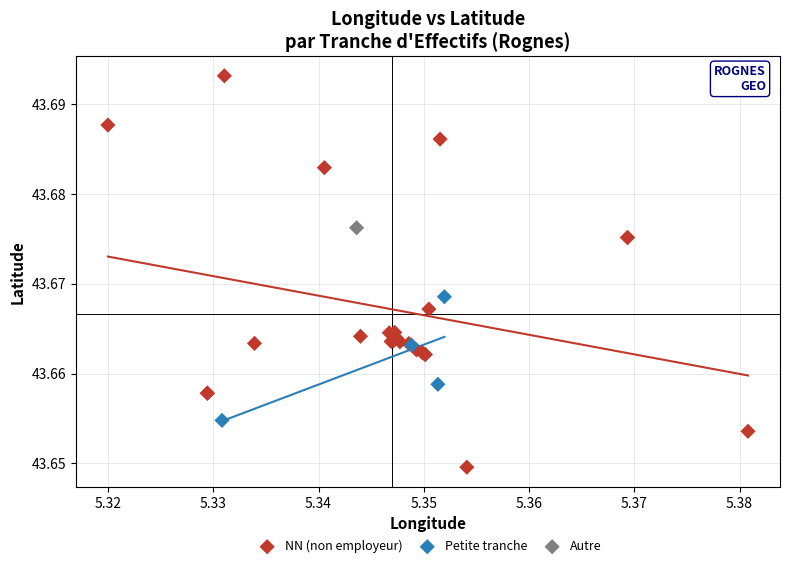

What are all the series names shown in the legend?

NN (non employeur), Petite tranche, Autre